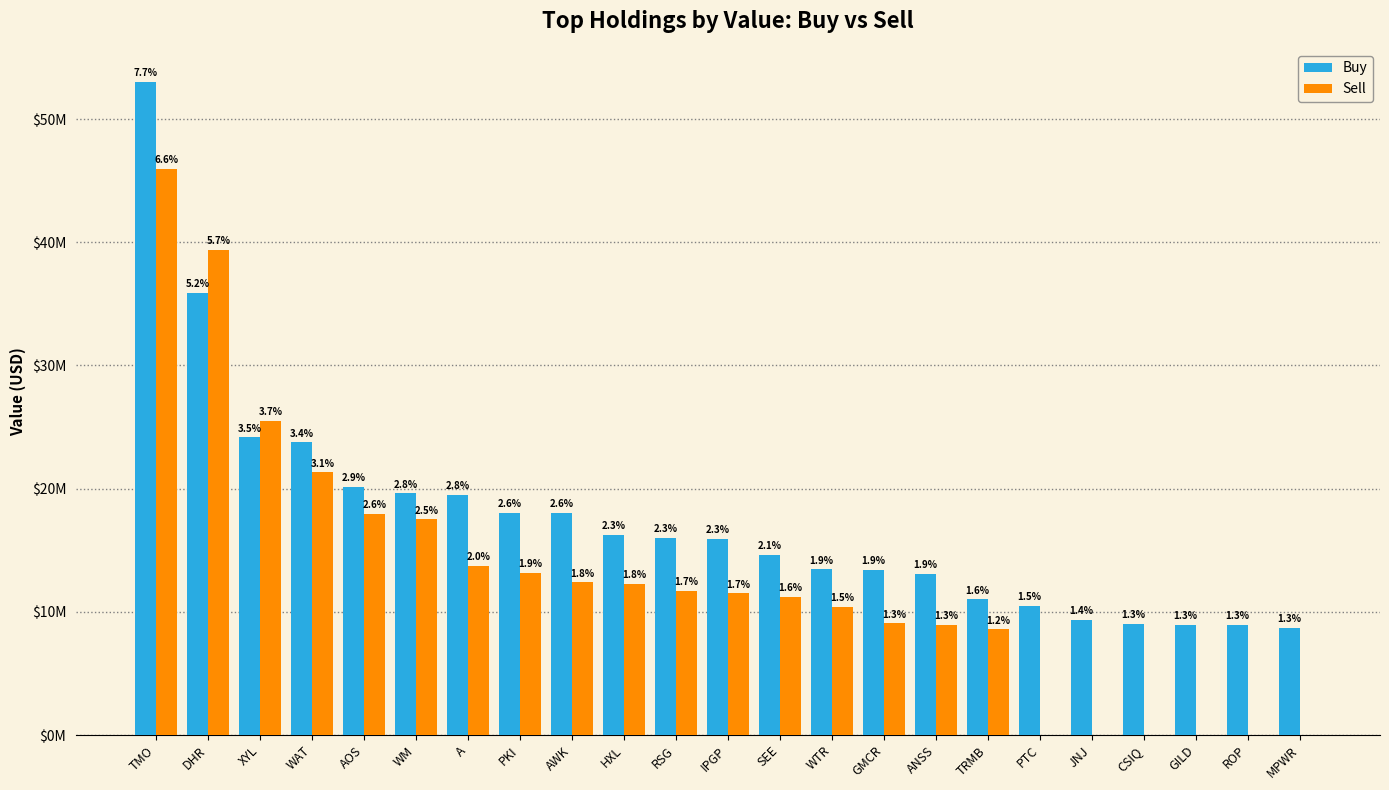

Does the chart contain stacked bars?

No